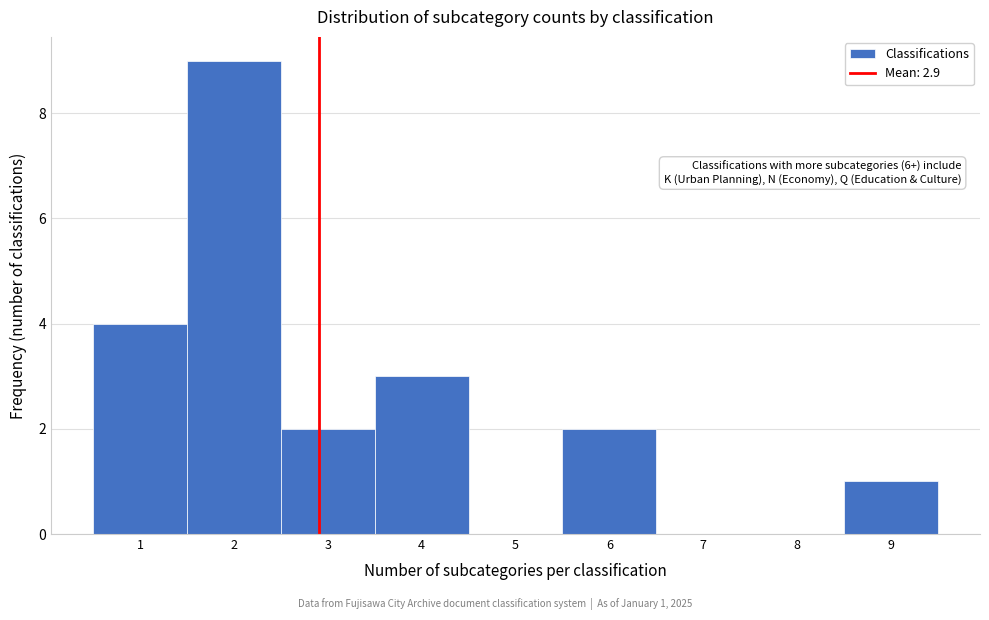

Which range on the x-axis has the tallest bar?

1.5 to 2.5